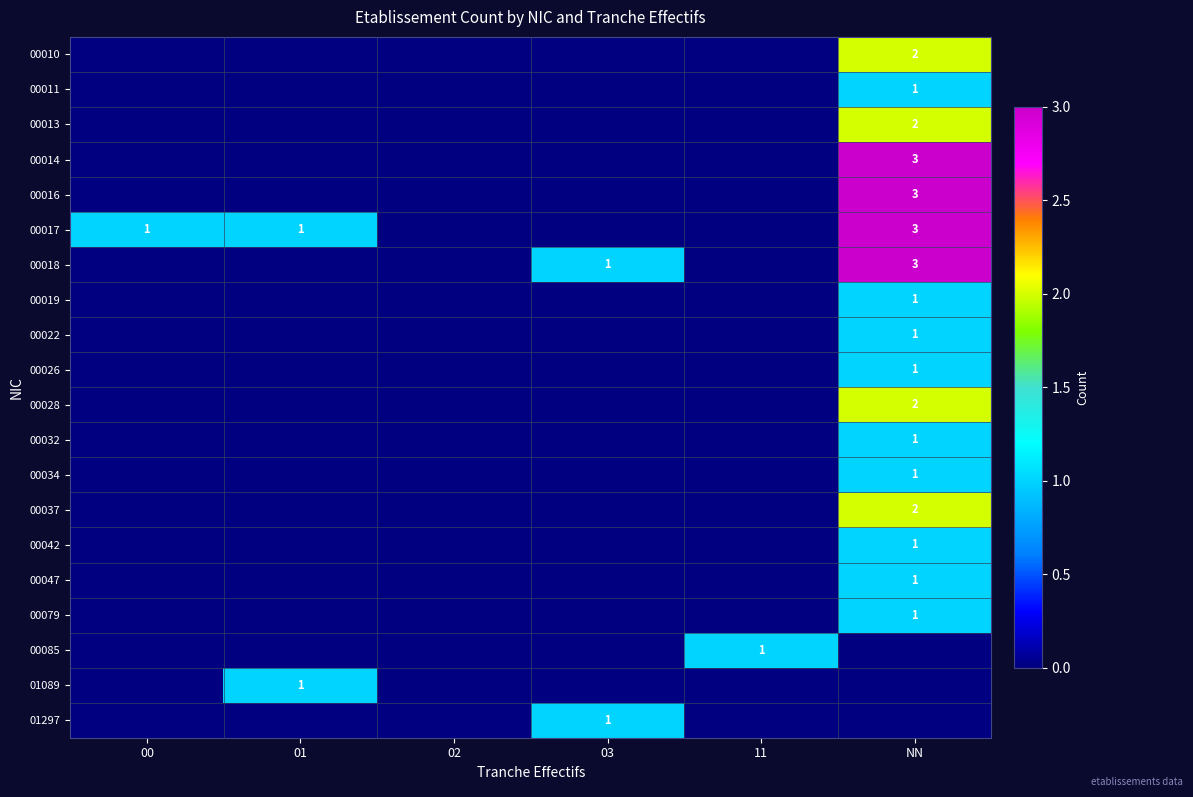

Rank the series by their maximum value, from highest to lowest.

00014, 00016, 00017, 00018, 00010, 00013, 00028, 00037, 00011, 00019, 00022, 00026, 00032, 00034, 00042, 00047, 00079, 00085, 01089, 01297